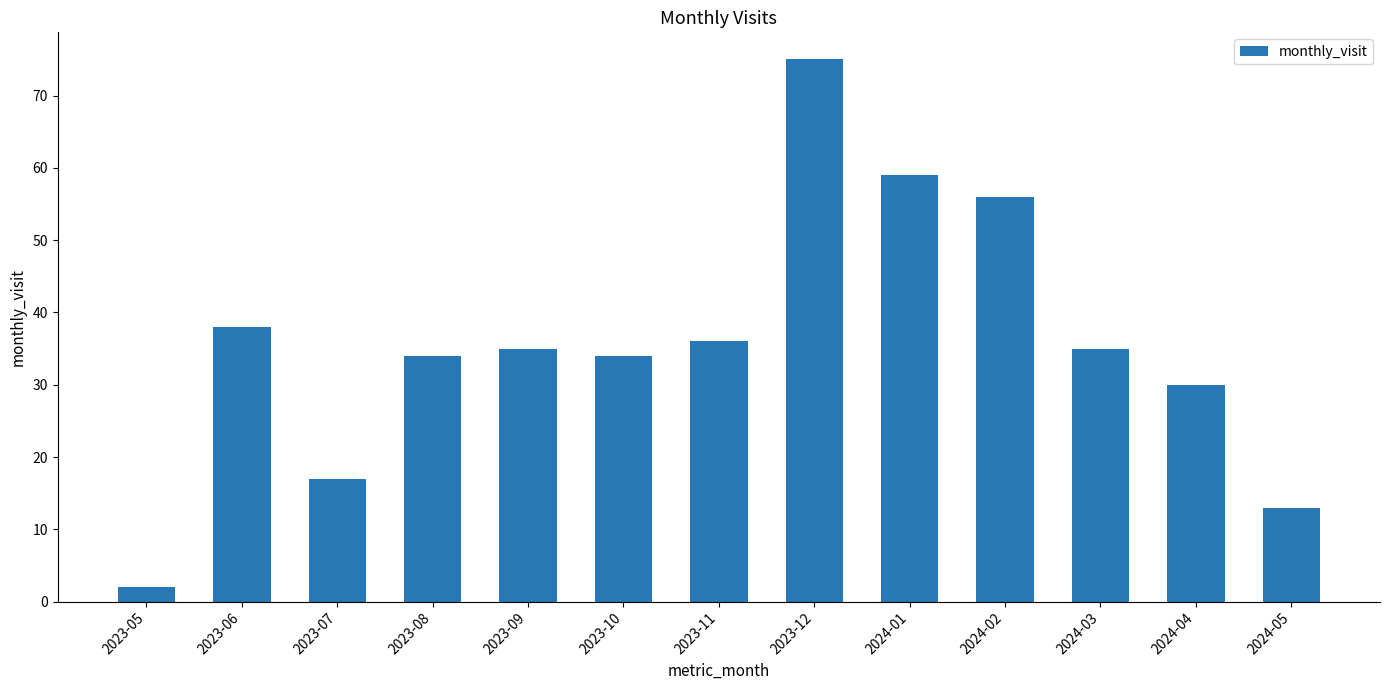

Which label corresponds to the smallest value in the chart?

2023-05